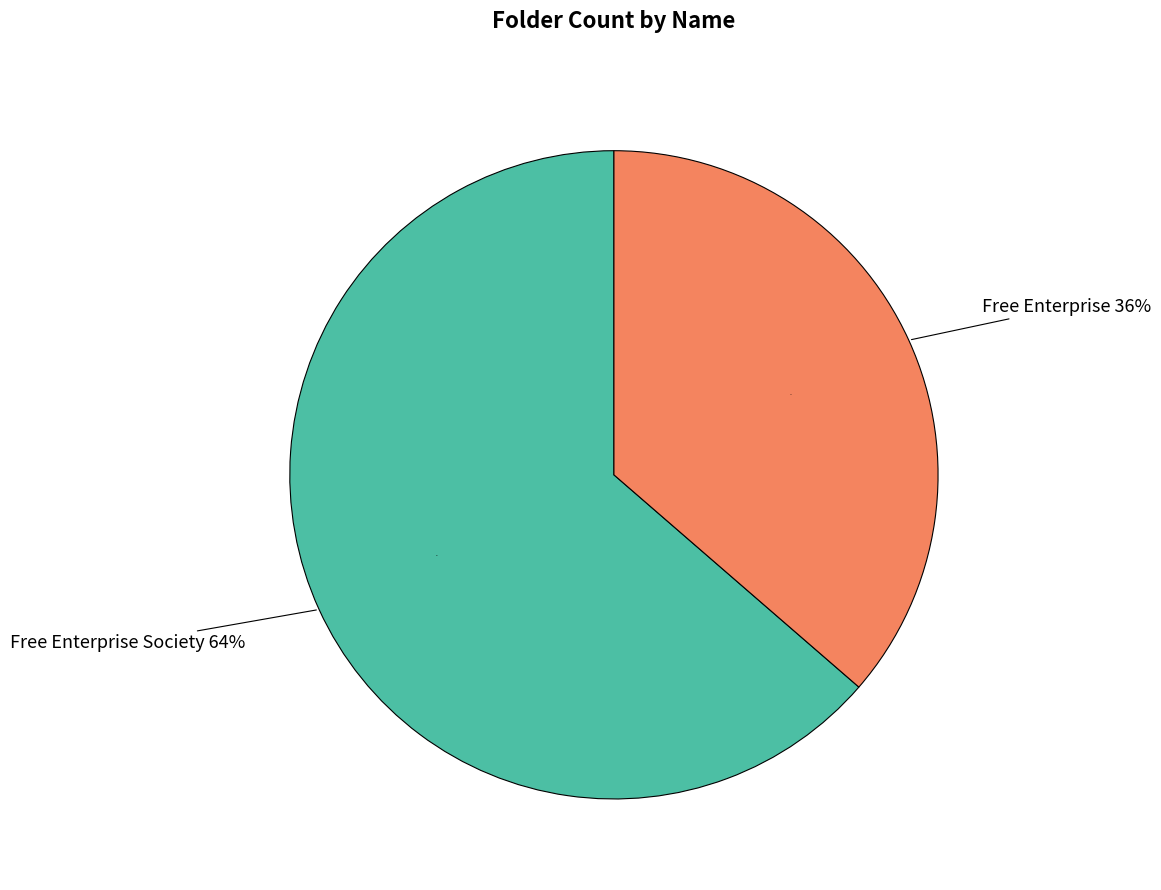

To the nearest percent, what portion does Free Enterprise represent?

36%